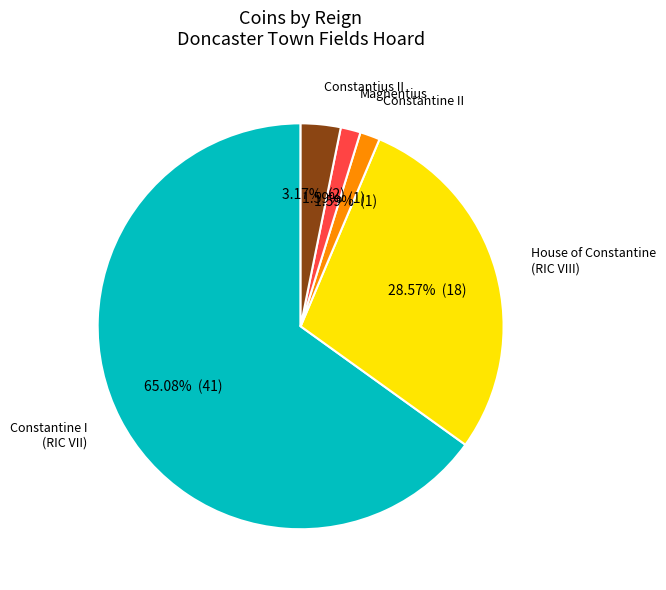

To the nearest percent, what is the difference between the largest and smallest slice percentages?

63%